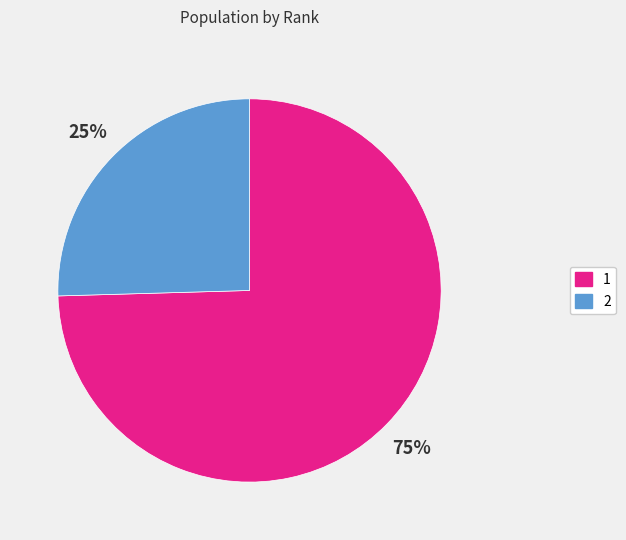

Approximately how many times larger is the value at 2 compared to 1?

0.3